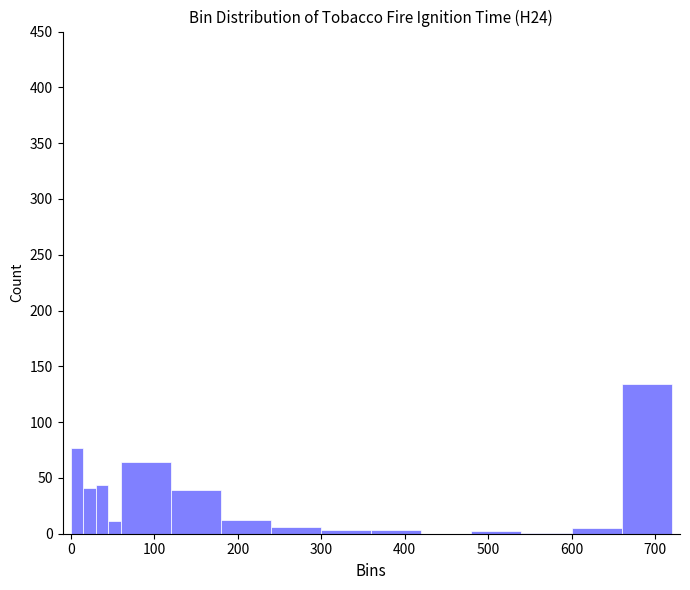

Read against the x-axis, roughly where is the centre of the tallest bar?

690